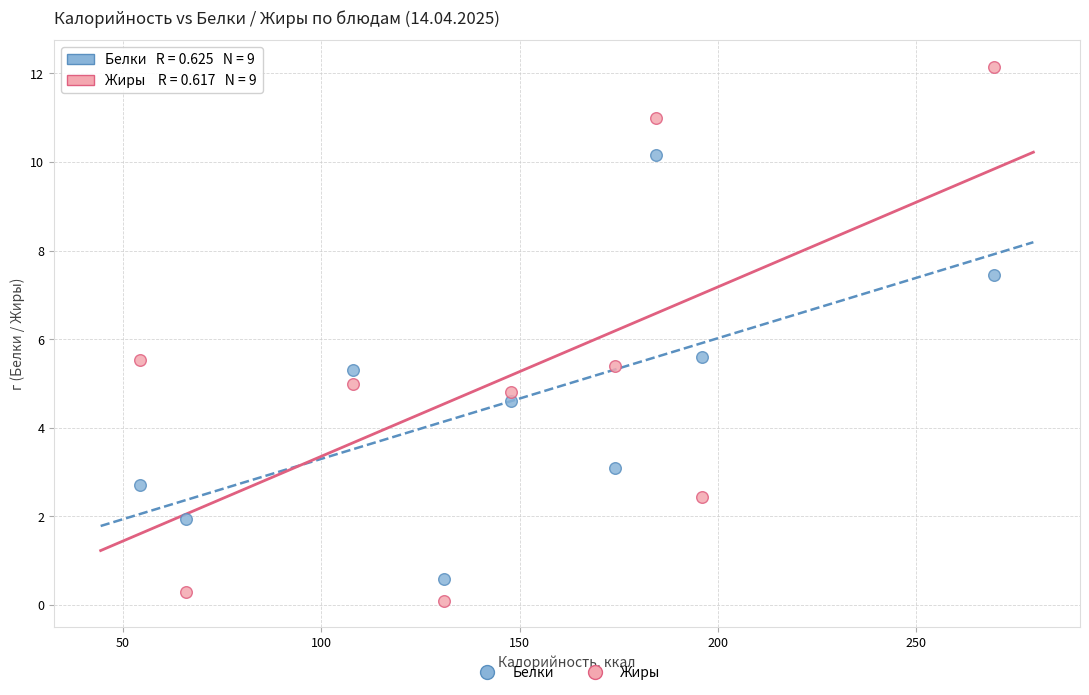

What are all the series names shown in the legend?

Белки, Жиры